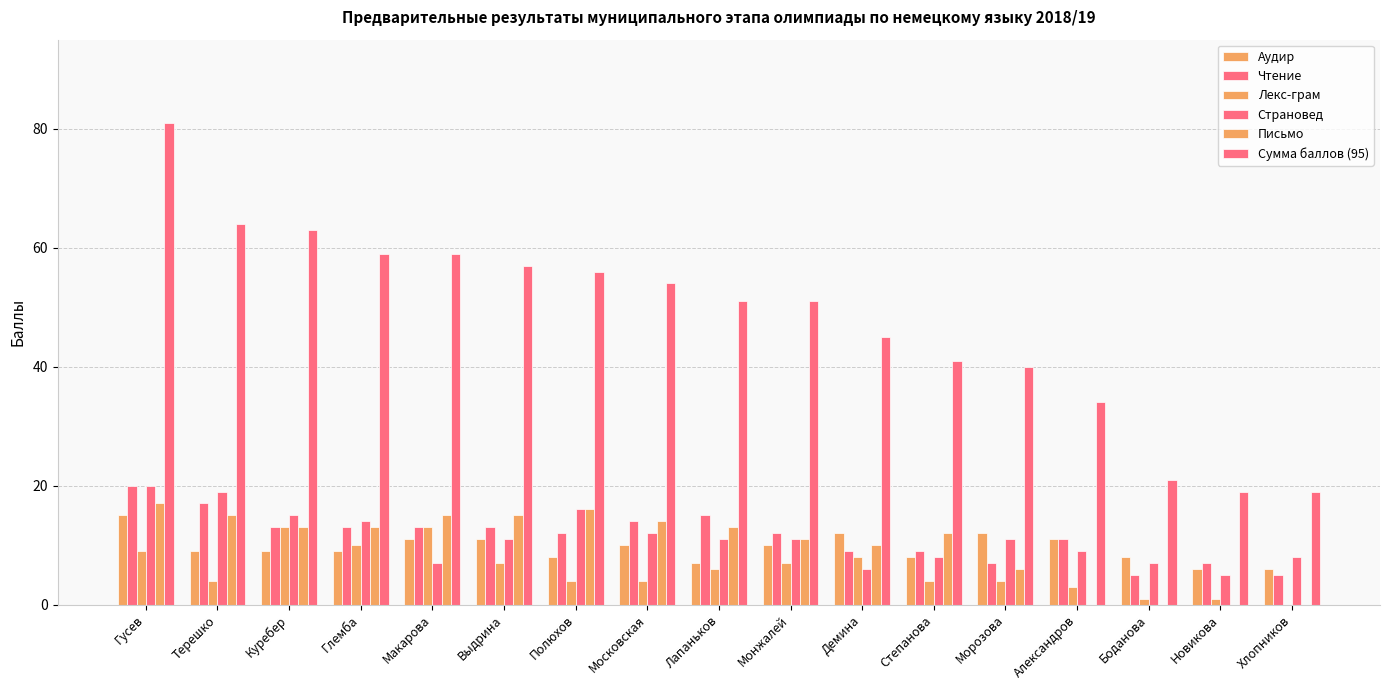

The Страновед series shows 14 at Глемба. True or false?

True